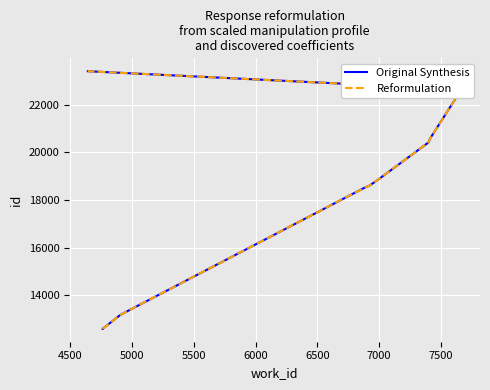

How many lines are shown in the chart?

2